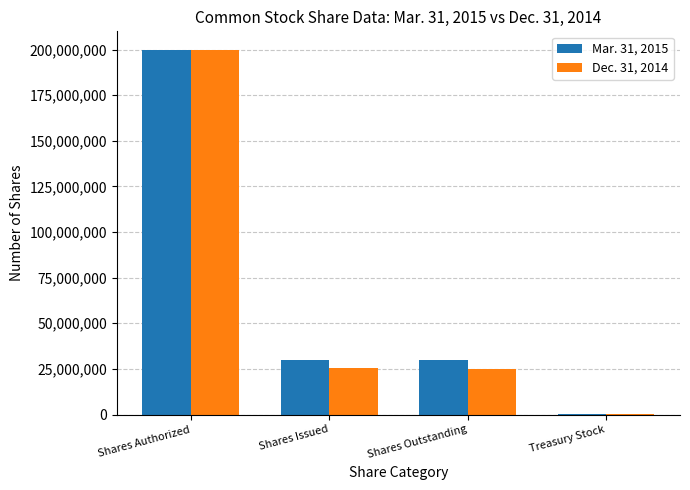

Which series has the largest total across all categories?

Mar. 31, 2015